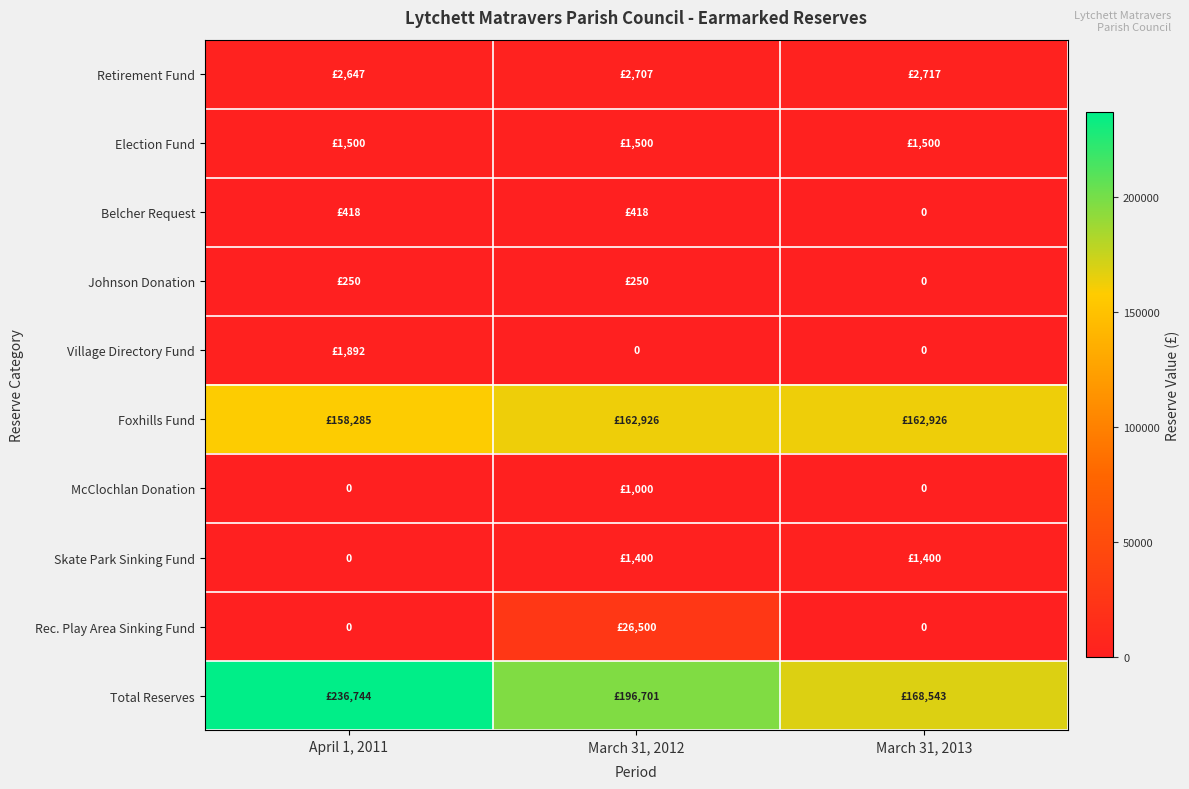

Which series has the largest total across all categories?

Total Reserves